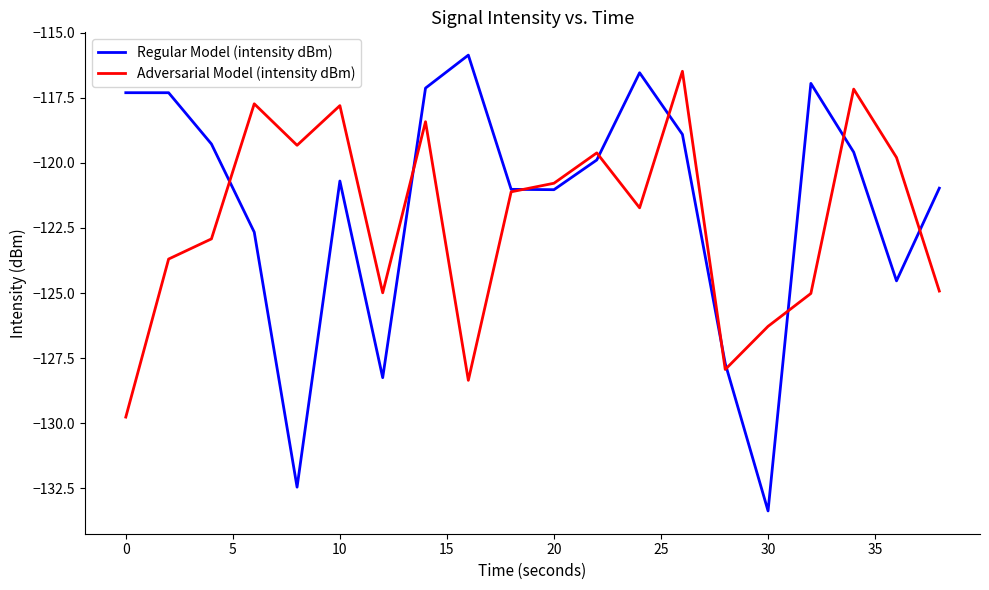

True or false: Adversarial Model (intensity dBm) has more than 2 interior local peaks.

True